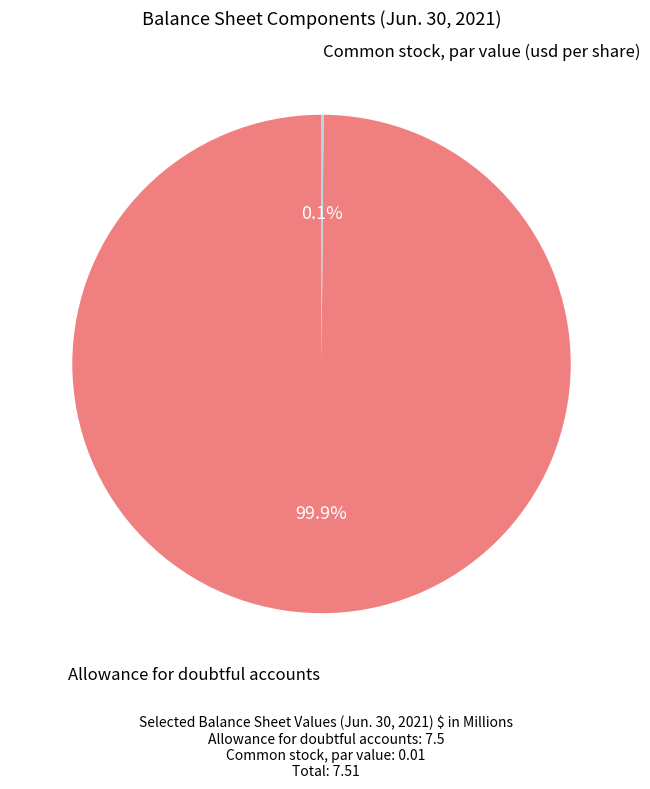

What is the largest slice in the pie chart?

Allowance for doubtful accounts